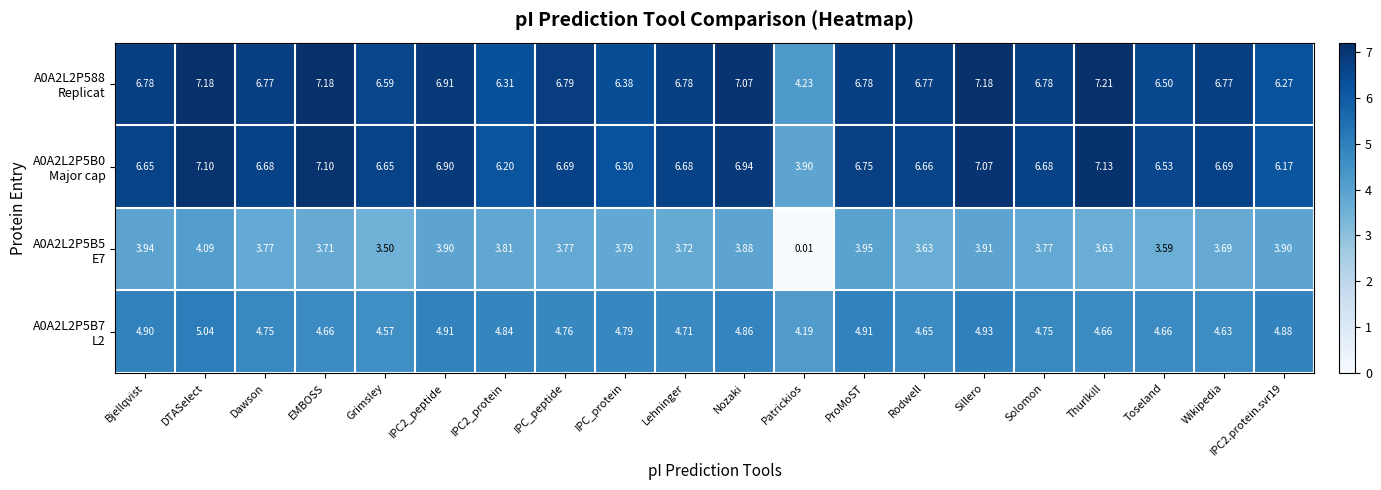

Which label corresponds to the largest value in the chart?

Thurlkill